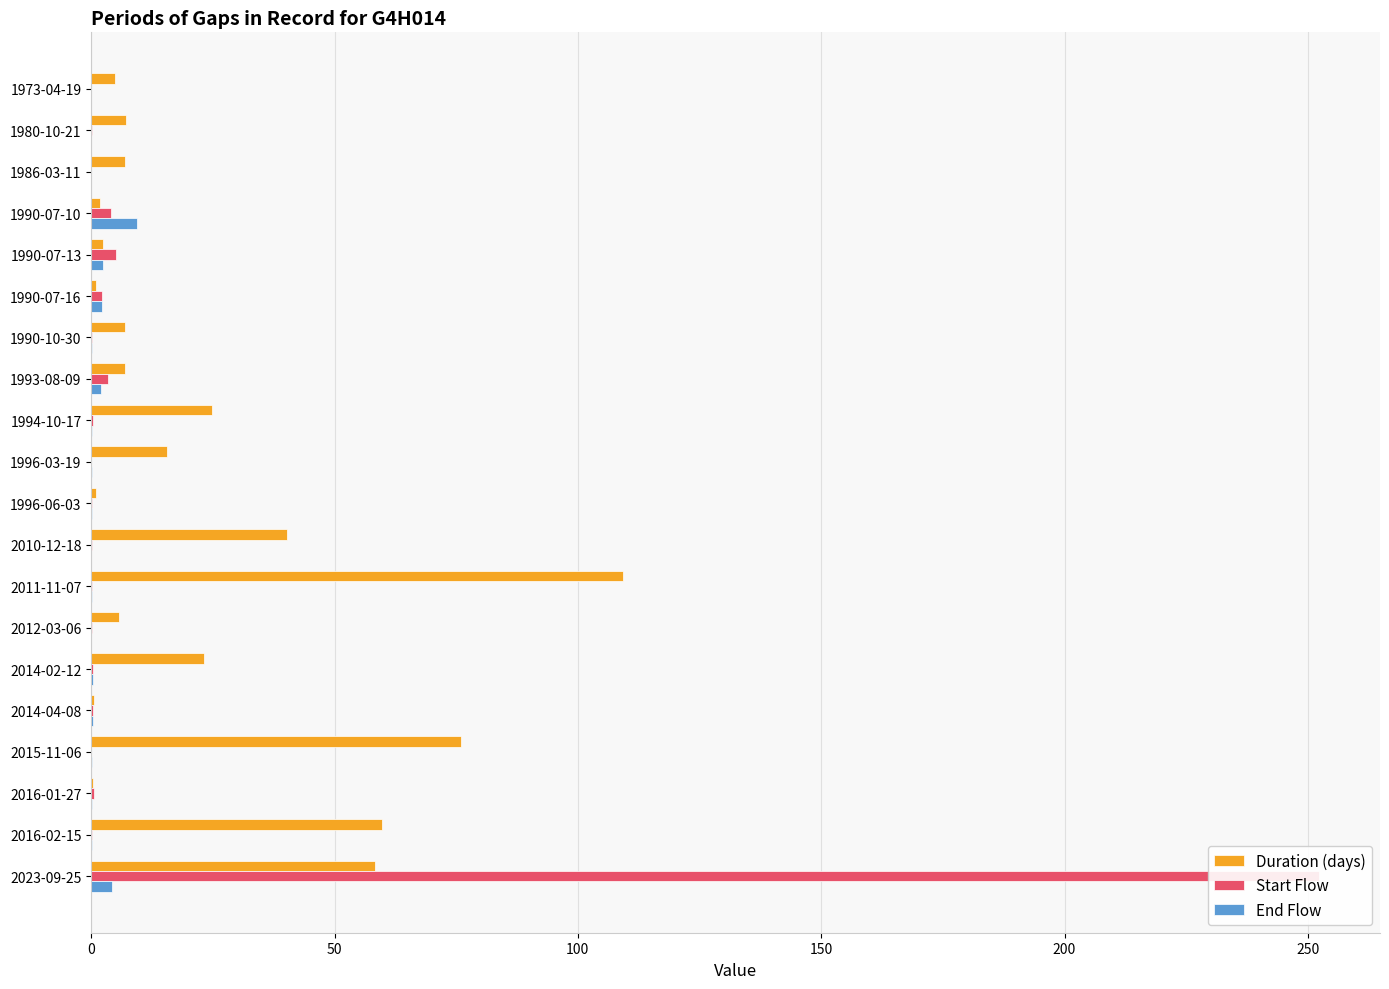

What are all the series names shown in the legend?

Duration (days), Start Flow, End Flow